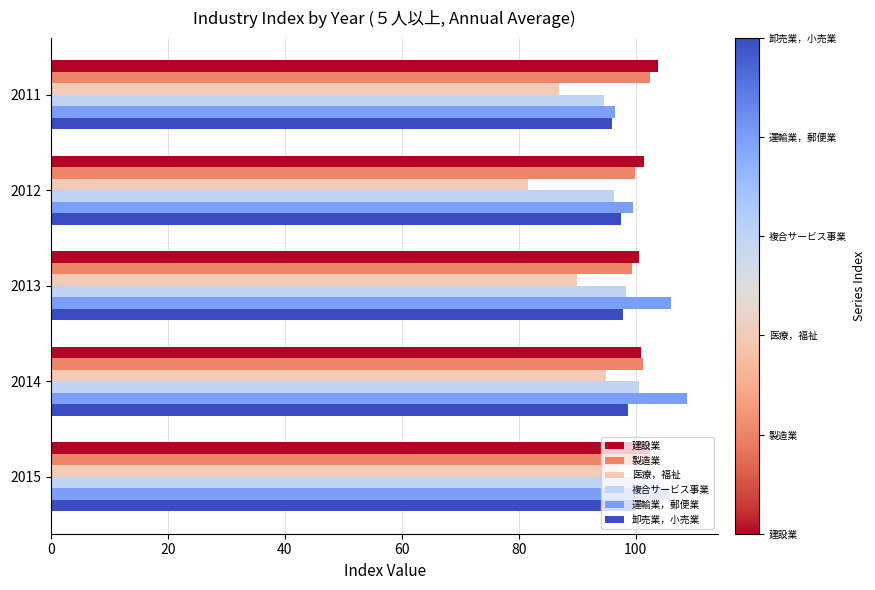

Is the value of 製造業 at 2011 greater than the value of 運輸業，郵便業 at 2013?

No